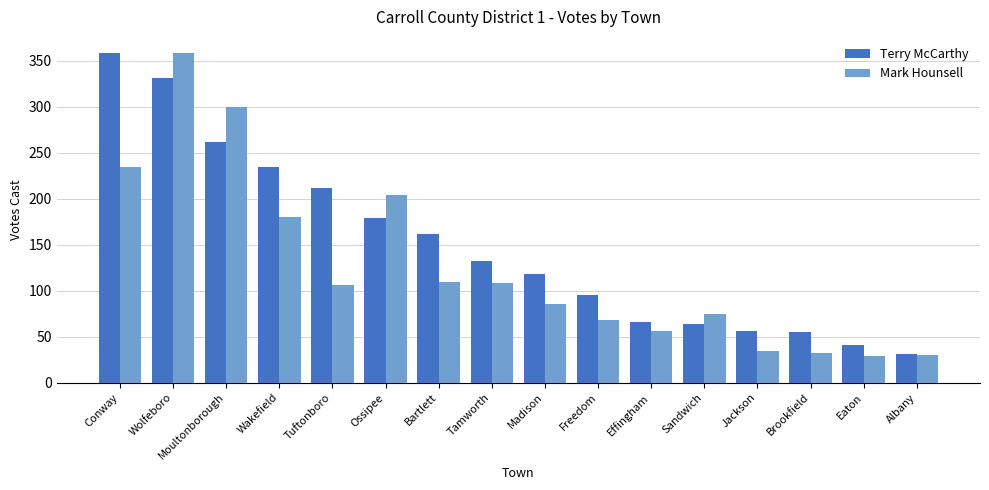

What position from the left is Eaton?

15